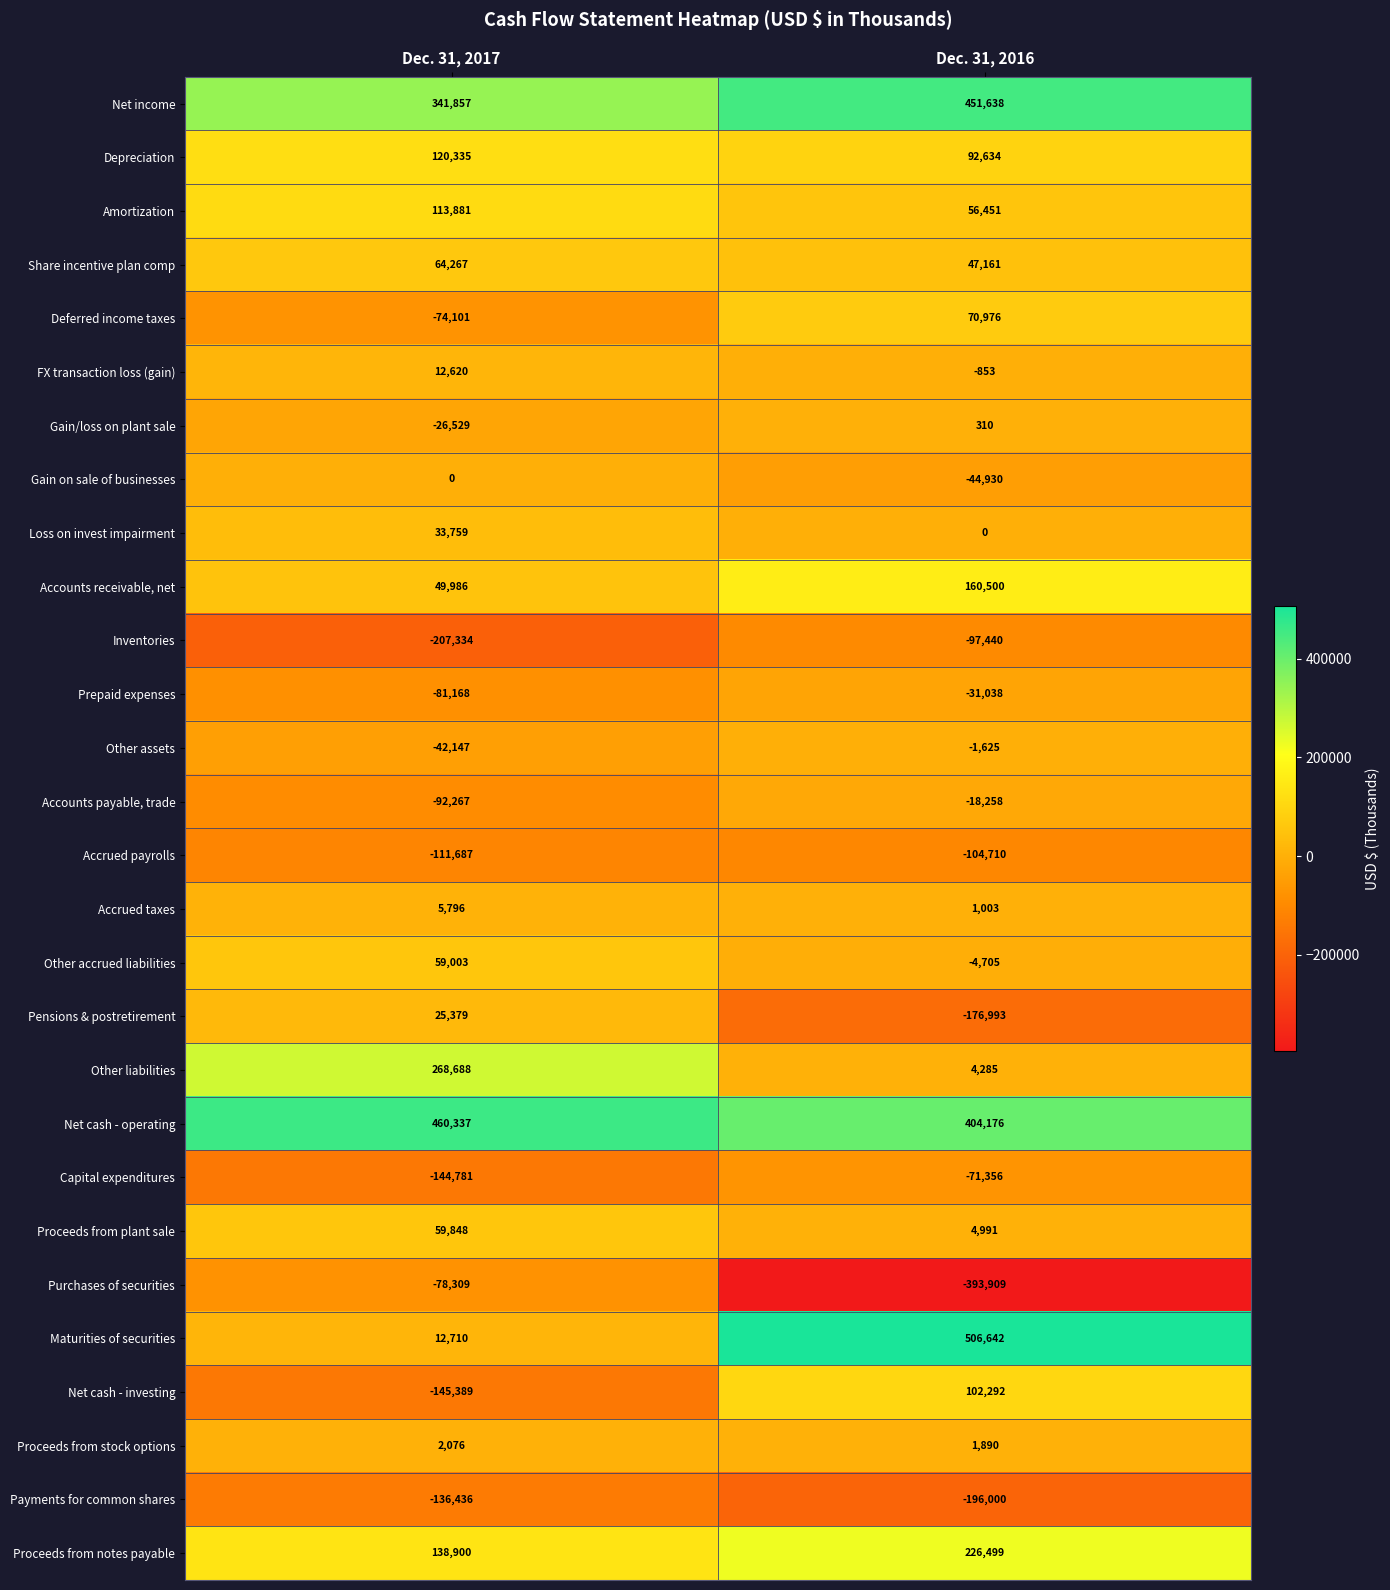

Is the value of Gain/loss on plant sale at Dec. 31, 2016 greater than the value of Proceeds from stock options at Dec. 31, 2016?

No